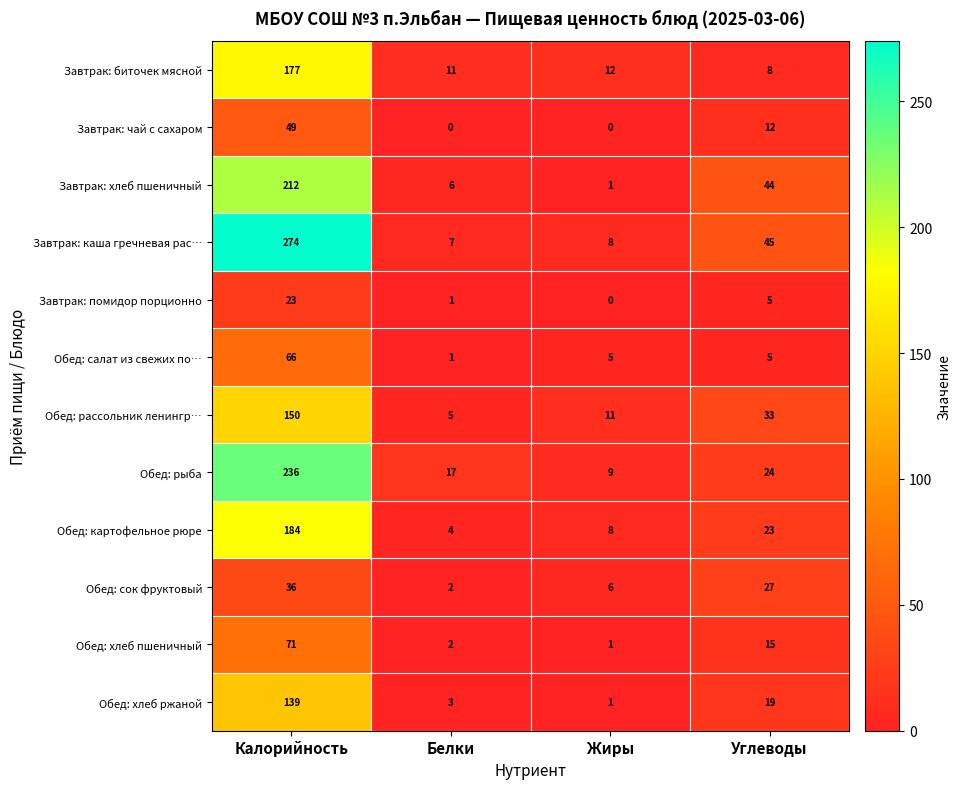

What is the difference between the Обед: салат из свежих по… values at Углеводы and Калорийность?

61